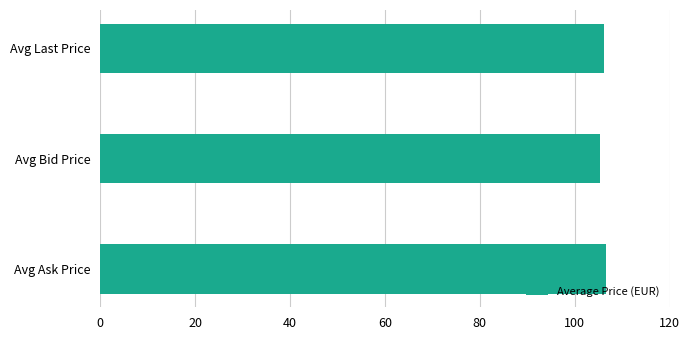

True or false: the data shows 44.0 at Avg Ask Price.

False